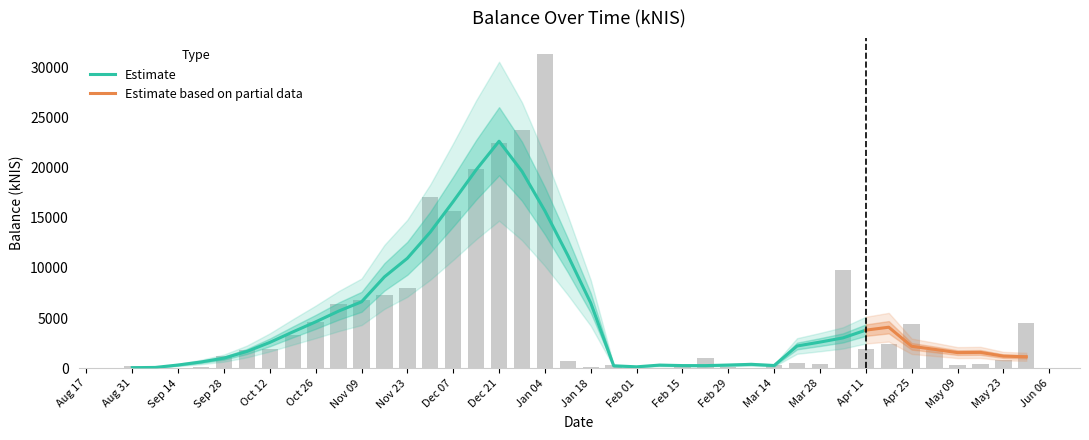

What is the maximum value shown in the chart?

31343.8